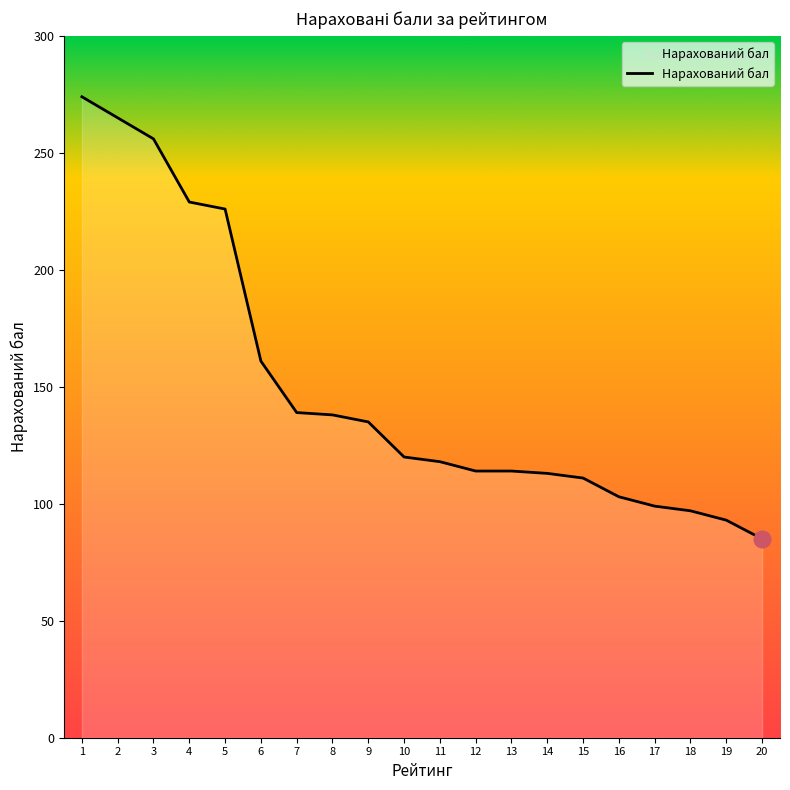

Between 10 and 20, which is larger?

10